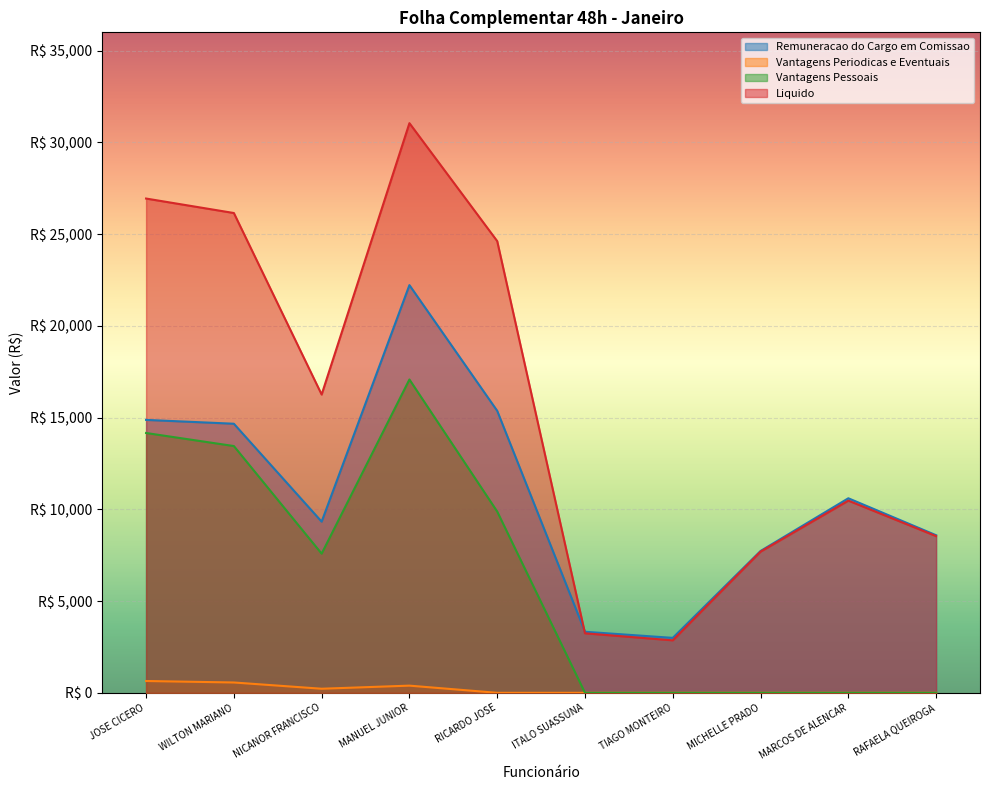

List the labels in order of Liquido value, largest first.

MANUEL JUNIOR, JOSE CICERO, WILTON MARIANO, RICARDO JOSE, NICANOR FRANCISCO, MARCOS DE ALENCAR, RAFAELA QUEIROGA, MICHELLE PRADO, ITALO SUASSUNA, TIAGO MONTEIRO